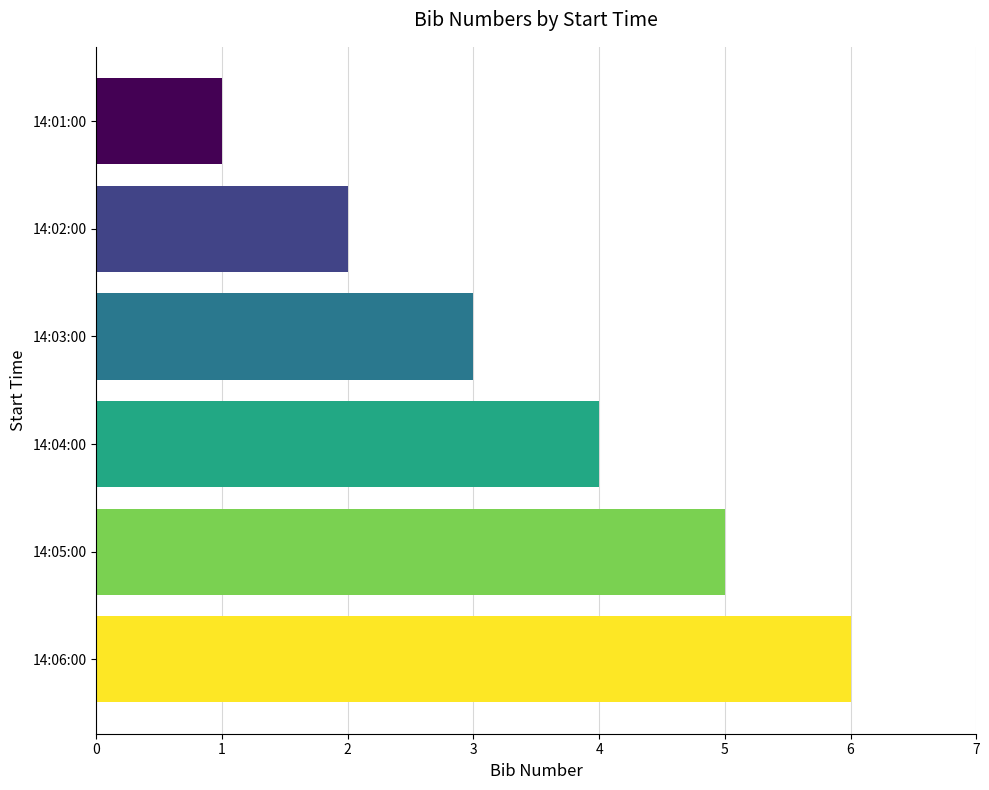

What is the difference between the maximum and minimum values?

5